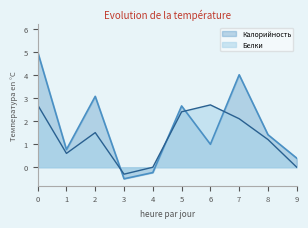

Where is Белки nearest to the value 1?

8